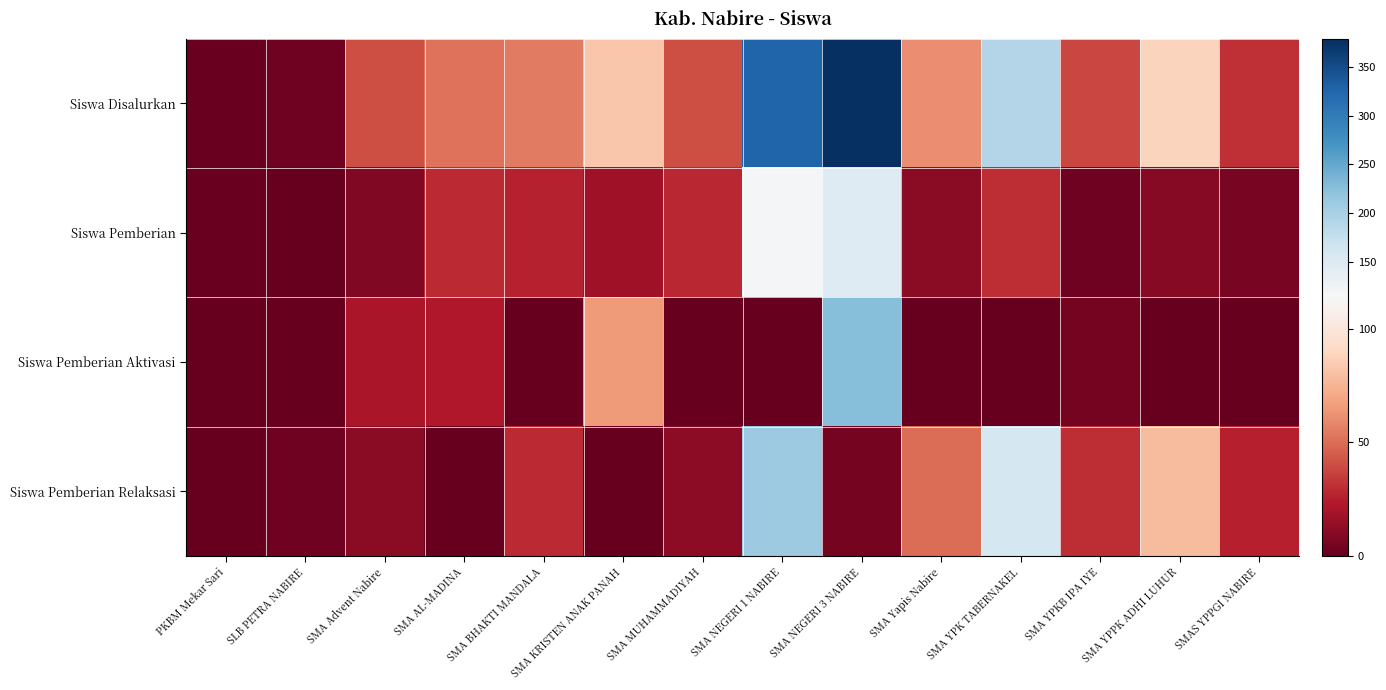

Reading left to right, what are all the values shown in this chart?

Siswa Disalurkan: PKBM Mekar Sari=1	SLB PETRA NABIRE=3	SMA Advent Nabire=40	SMA AL-MADINA=52	SMA BHAKTI MANDALA=55	SMA KRISTEN ANAK PANAH=82	SMA MUHAMMADIYAH=40	SMA NEGERI 1 NABIRE=327	SMA NEGERI 3 NABIRE=379	SMA Yapis Nabire=61	SMA YPK TABERNAKEL=191	SMA YPKB IPA IYE=38	SMA YPPK ADHI LUHUR=88	SMAS YPPGI NABIRE=31
Siswa Pemberian: PKBM Mekar Sari=1	SLB PETRA NABIRE=0	SMA Advent Nabire=8	SMA AL-MADINA=29	SMA BHAKTI MANDALA=26	SMA KRISTEN ANAK PANAH=17	SMA MUHAMMADIYAH=28	SMA NEGERI 1 NABIRE=116	SMA NEGERI 3 NABIRE=147	SMA Yapis Nabire=11	SMA YPK TABERNAKEL=30	SMA YPKB IPA IYE=3	SMA YPPK ADHI LUHUR=10	SMAS YPPGI NABIRE=6
Siswa Pemberian Aktivasi: PKBM Mekar Sari=0	SLB PETRA NABIRE=0	SMA Advent Nabire=21	SMA AL-MADINA=23	SMA BHAKTI MANDALA=0	SMA KRISTEN ANAK PANAH=65	SMA MUHAMMADIYAH=0	SMA NEGERI 1 NABIRE=0	SMA NEGERI 3 NABIRE=227	SMA Yapis Nabire=0	SMA YPK TABERNAKEL=0	SMA YPKB IPA IYE=5	SMA YPPK ADHI LUHUR=0	SMAS YPPGI NABIRE=0
Siswa Pemberian Relaksasi: PKBM Mekar Sari=0	SLB PETRA NABIRE=3	SMA Advent Nabire=11	SMA AL-MADINA=0	SMA BHAKTI MANDALA=29	SMA KRISTEN ANAK PANAH=0	SMA MUHAMMADIYAH=12	SMA NEGERI 1 NABIRE=211	SMA NEGERI 3 NABIRE=5	SMA Yapis Nabire=50	SMA YPK TABERNAKEL=161	SMA YPKB IPA IYE=30	SMA YPPK ADHI LUHUR=78	SMAS YPPGI NABIRE=25